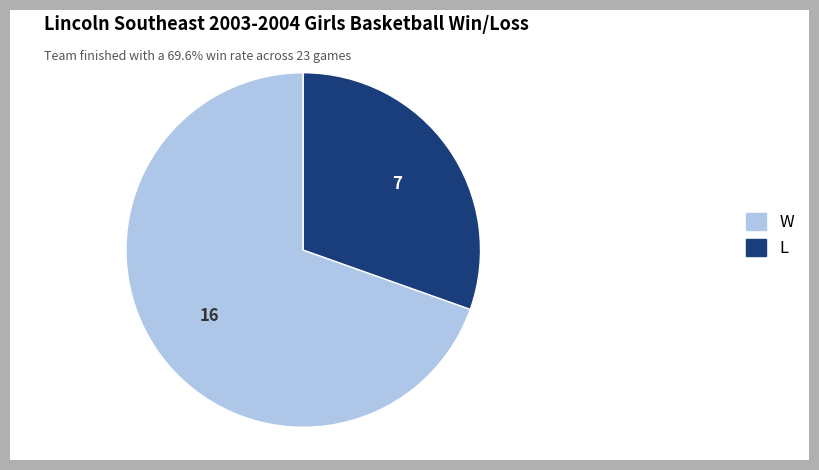

Which slice represents more than half of the pie?

W